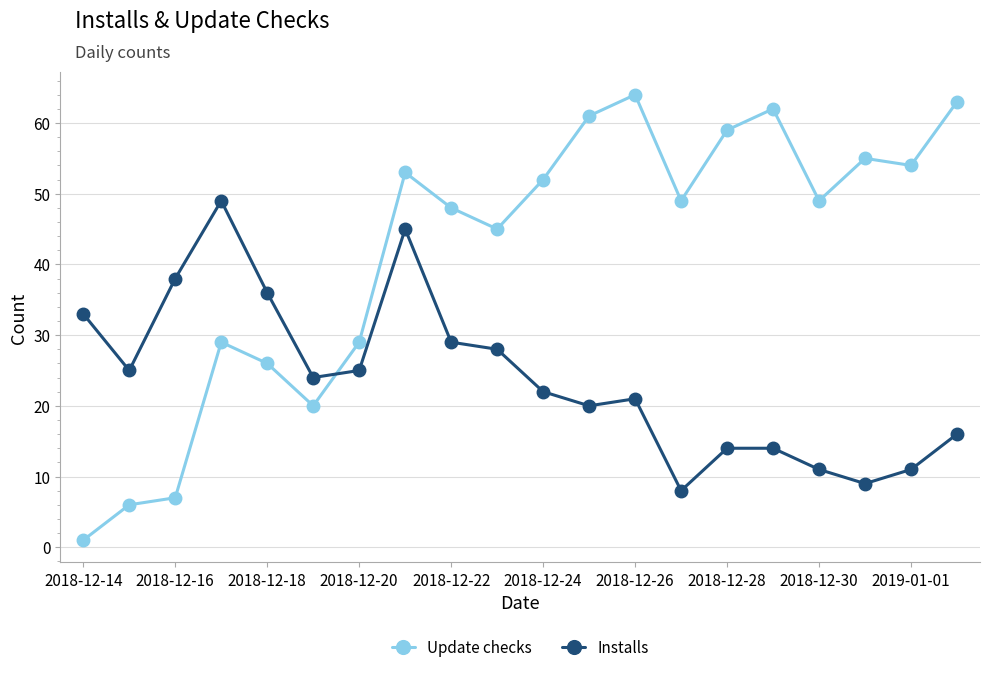

What is the maximum value shown in the chart?

64